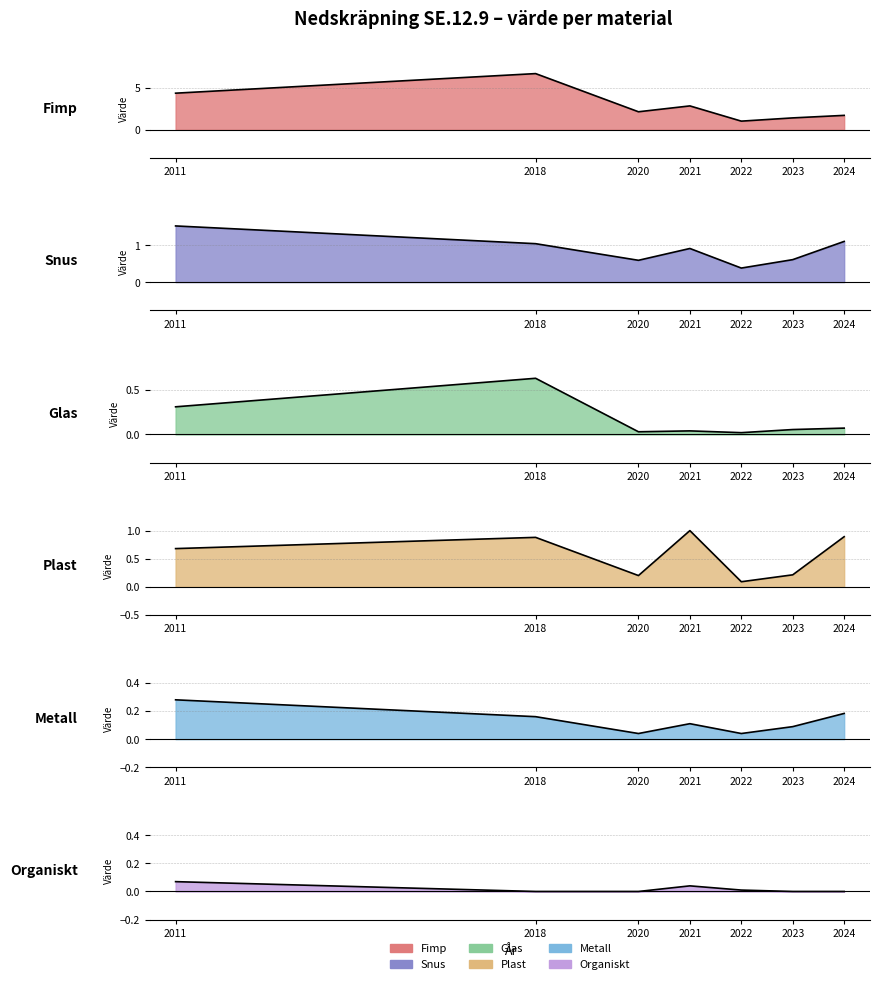

Reading right to left, what are all the values shown in this chart?

Fimp: 1.7	1.4	1.0	2.9	2.1	6.7	4.4
Snus: 1.1	0.6	0.4	0.9	0.6	1.0	1.5
Glas: 0.1	0.1	0.0	0.0	0.0	0.6	0.3
Plast: 0.9	0.2	0.1	1.0	0.2	0.9	0.7
Metall: 0.2	0.1	0.0	0.1	0.0	0.2	0.3
Organiskt: 0.0	0.0	0.0	0.0	0.0	0.0	0.1